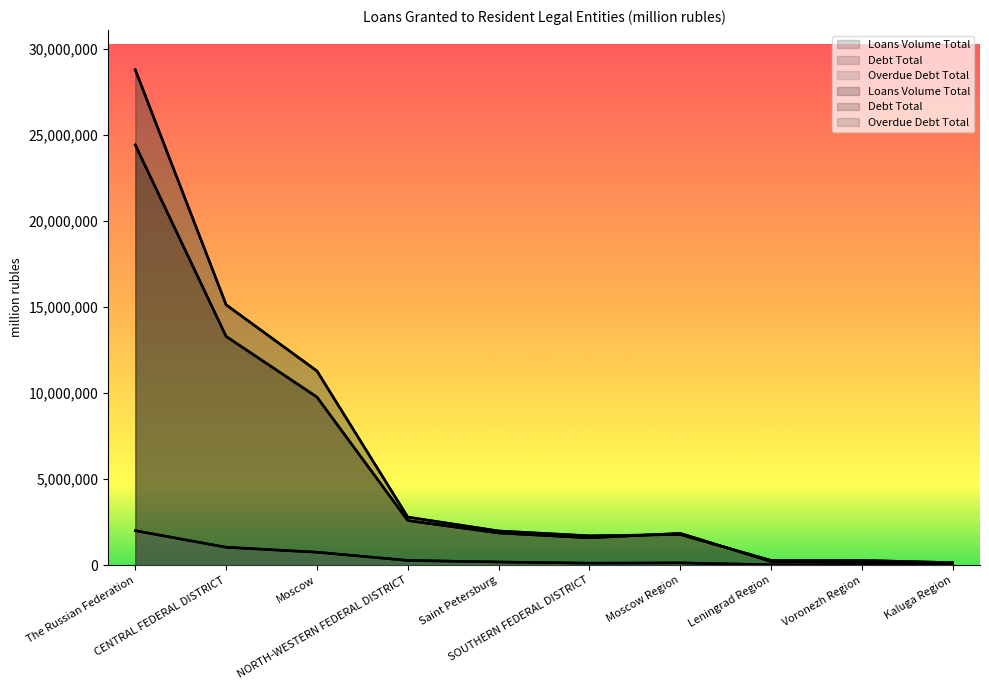

Reading left to right, transcribe all the data shown in this chart.

Loans Volume Total: 24418122	13293974	9771602	2598358	1872703	1591815	1853161	218270	165359	92381
Debt Total: 28786105	15131676	11287129	2796244	1991953	1709462	1786077	280389	282416	153009
Overdue Debt Total: 2008552	1044975	756953	279128	189941	120967	137269	28470	21936	18764